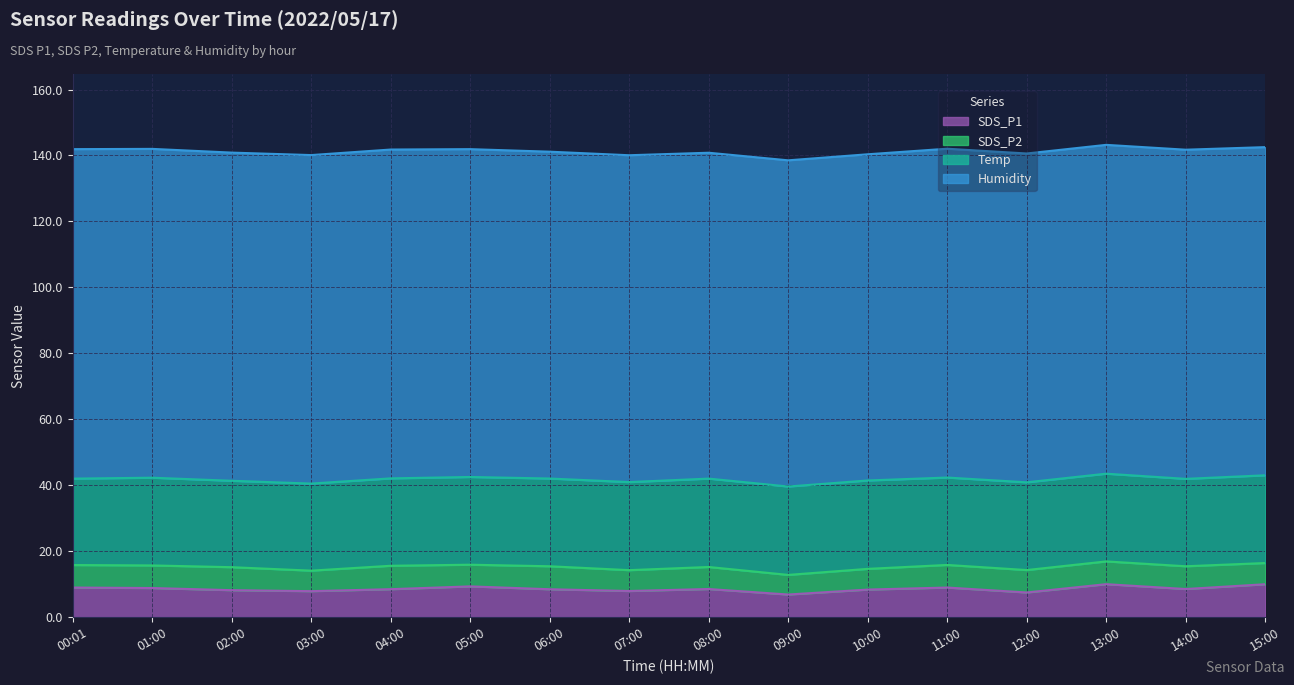

At which label does SDS_P1 first exceed 8?

00:01